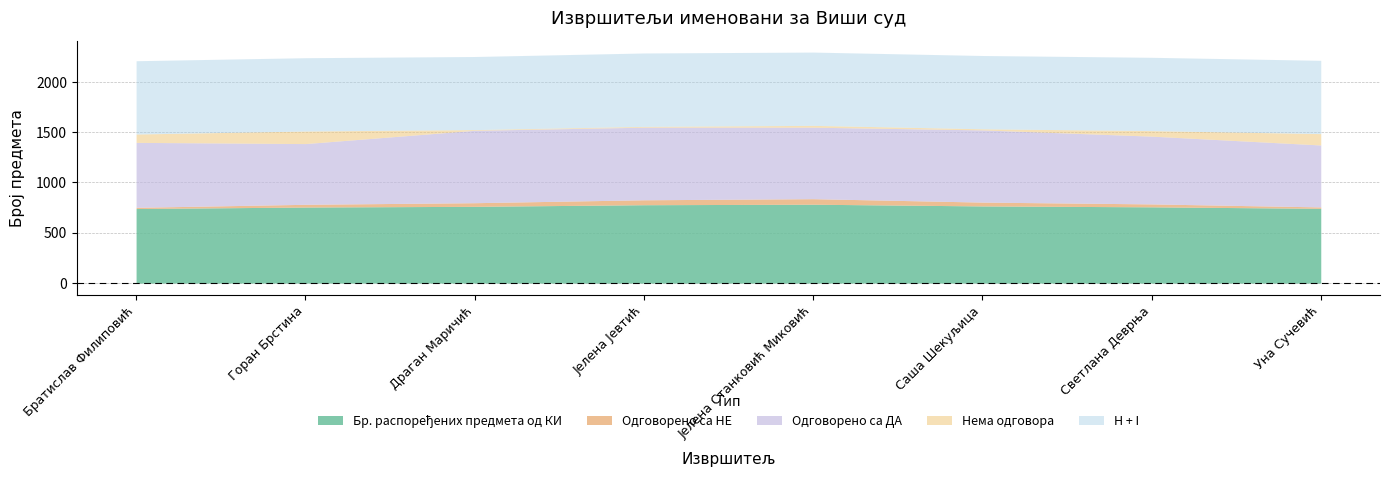

Reading right to left, transcribe all the data shown in this chart.

Бр. распоређених предмета од КИ: 743	758	767	784	779	763	756	741
Одговорено са НЕ: 14	29	38	55	49	36	27	12
Одговорено са ДА: 616	674	718	711	722	720	604	646
Нема одговора: 113	55	11	18	8	7	125	83
H + I: 729	729	729	729	730	727	729	729